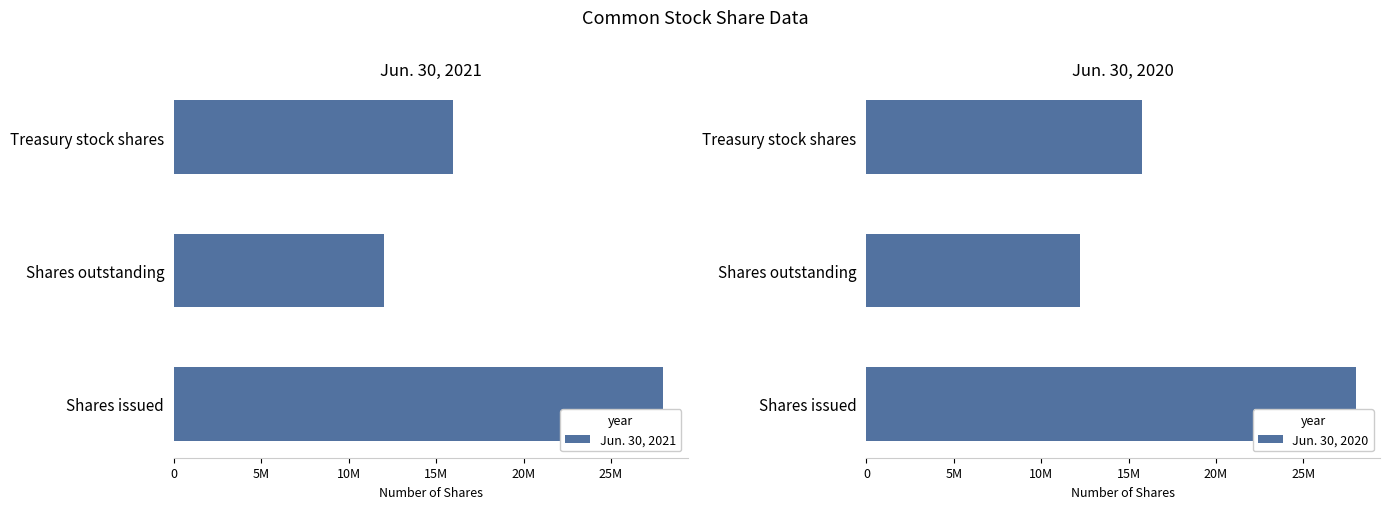

Are the bars grouped side by side (vs. stacked)?

Yes